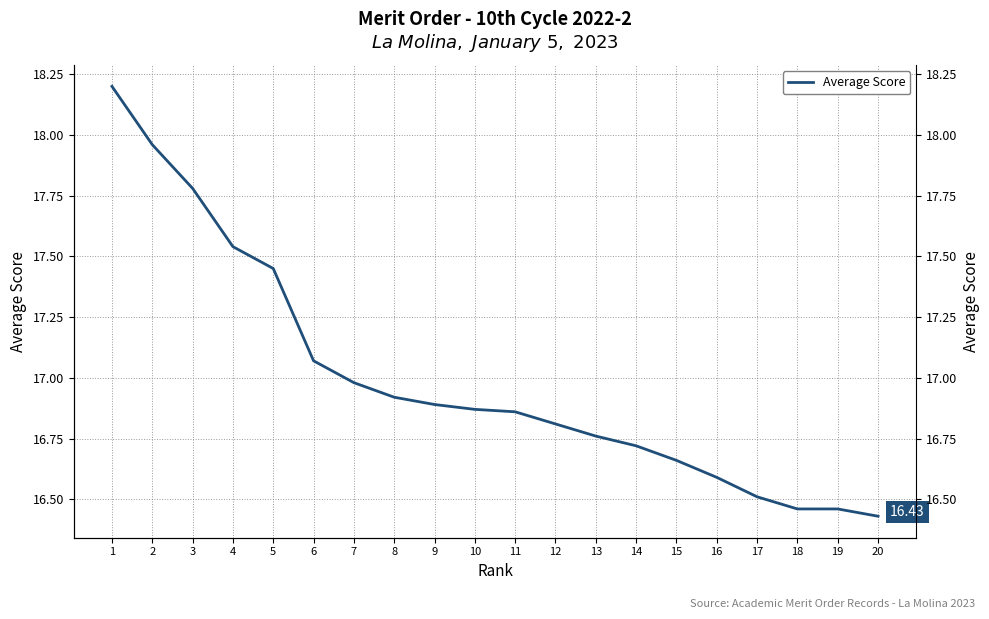

Rank the categories by value from lowest to highest.

20, 18, 19, 17, 16, 15, 14, 13, 12, 11, 10, 9, 8, 7, 6, 5, 4, 3, 2, 1